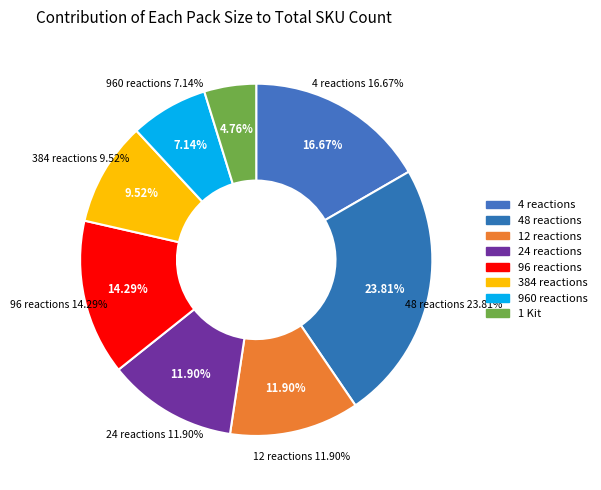

What percentage is the 12 reactions slice, to the nearest percent?

12%